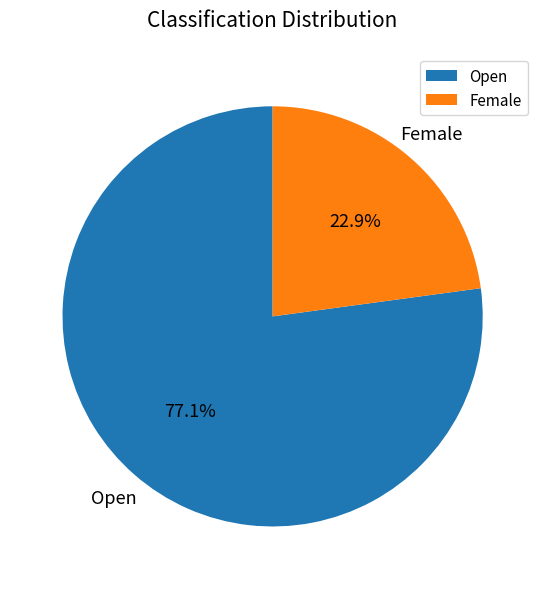

To the nearest percent, what is the difference between the largest and smallest slice percentages?

54%